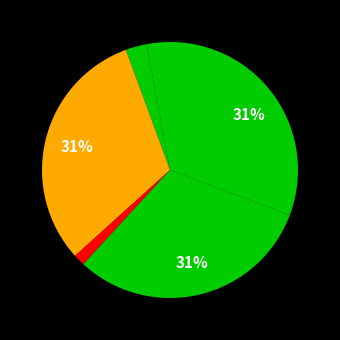

How many slices are in this pie chart?

6